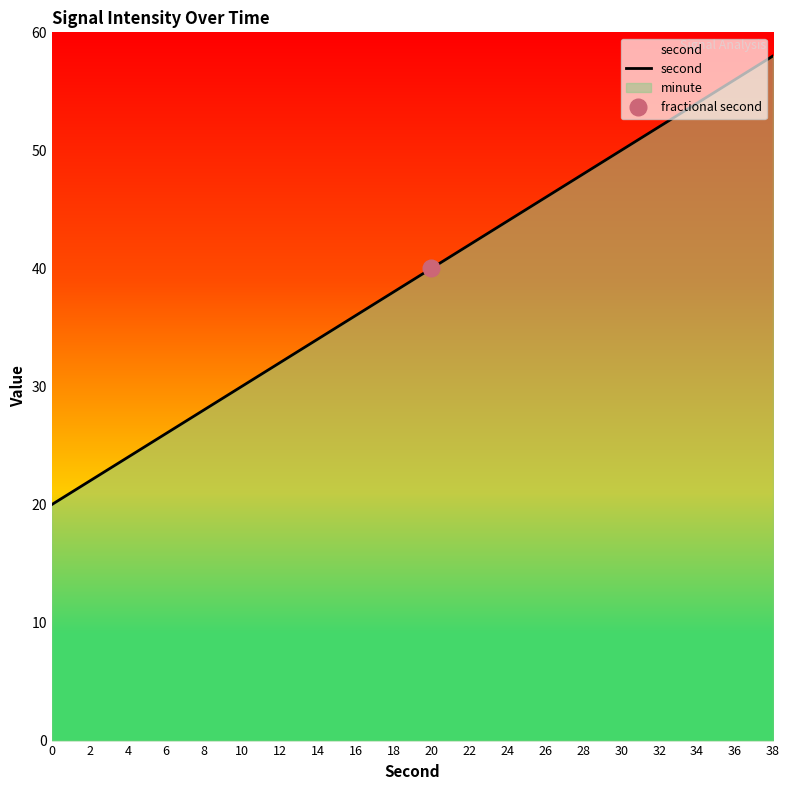

Reading right to left, what are all the values shown in this chart?

38=58	36=56	34=54	32=52	30=50	28=48	26=46	24=44	22=42	20=40	18=38	16=36	14=34	12=32	10=30	8=28	6=26	4=24	2=22	0=20